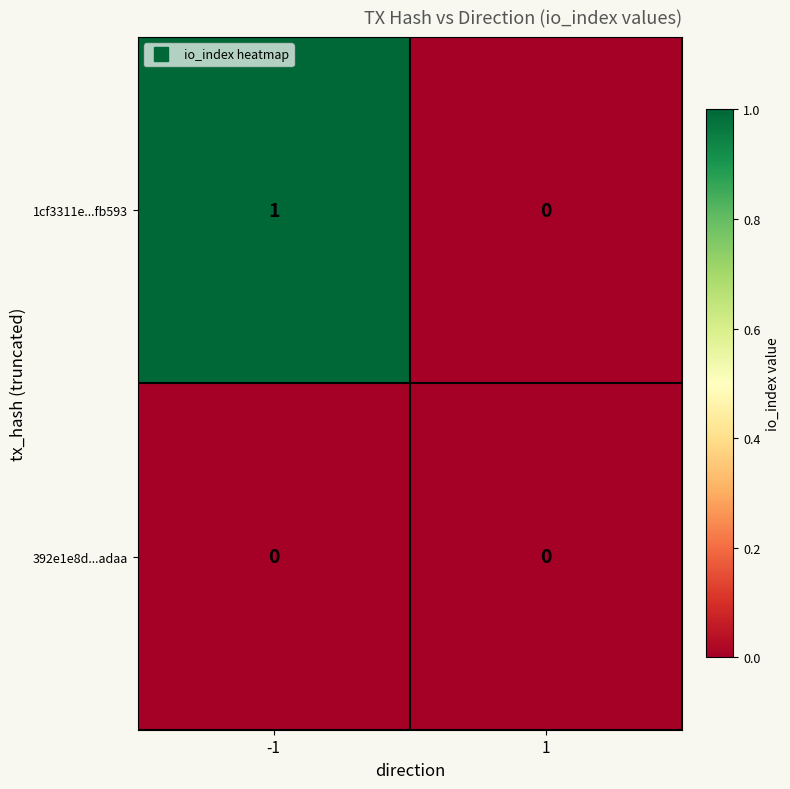

At -1, list the series in order from smallest to largest.

392e1e8d...adaa, 1cf3311e...fb593